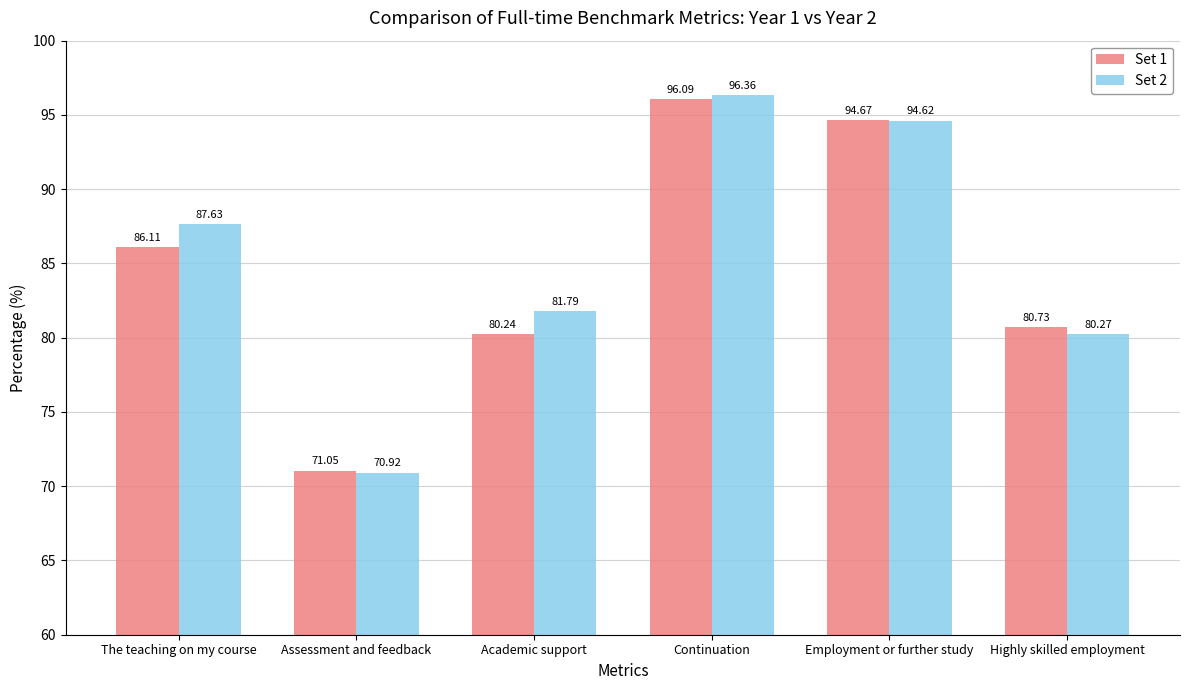

What position from the left is The teaching on my course?

1